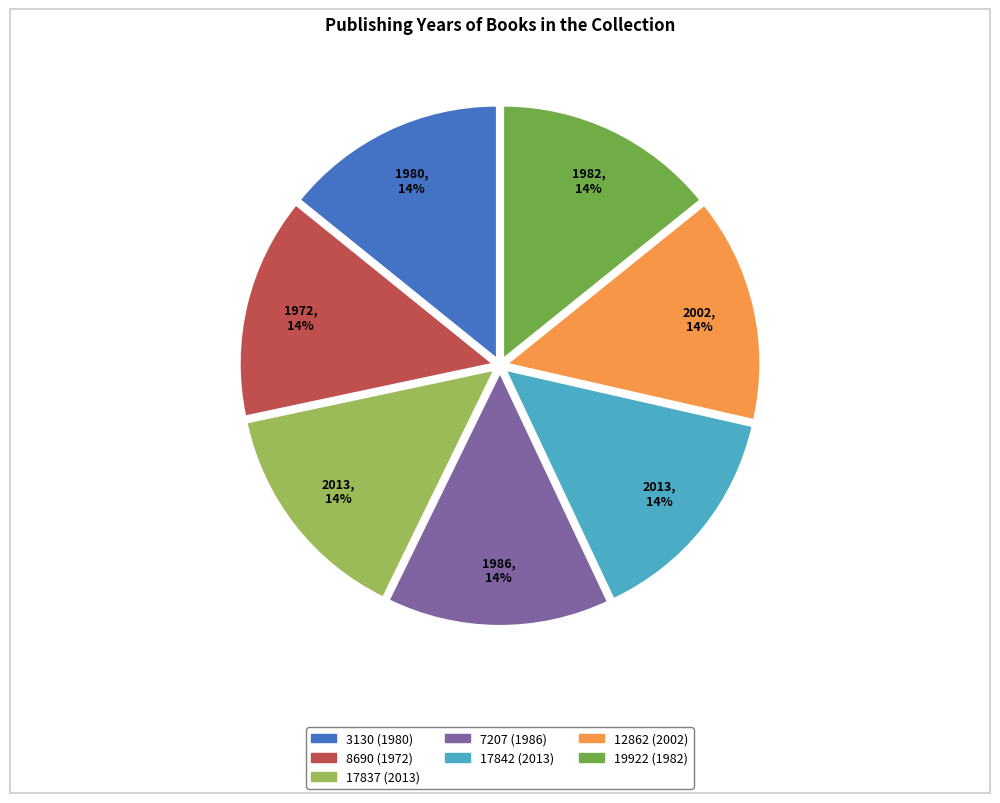

What is the ratio of the value at 19922 (1982) to the value at 17837 (2013)?

1.0